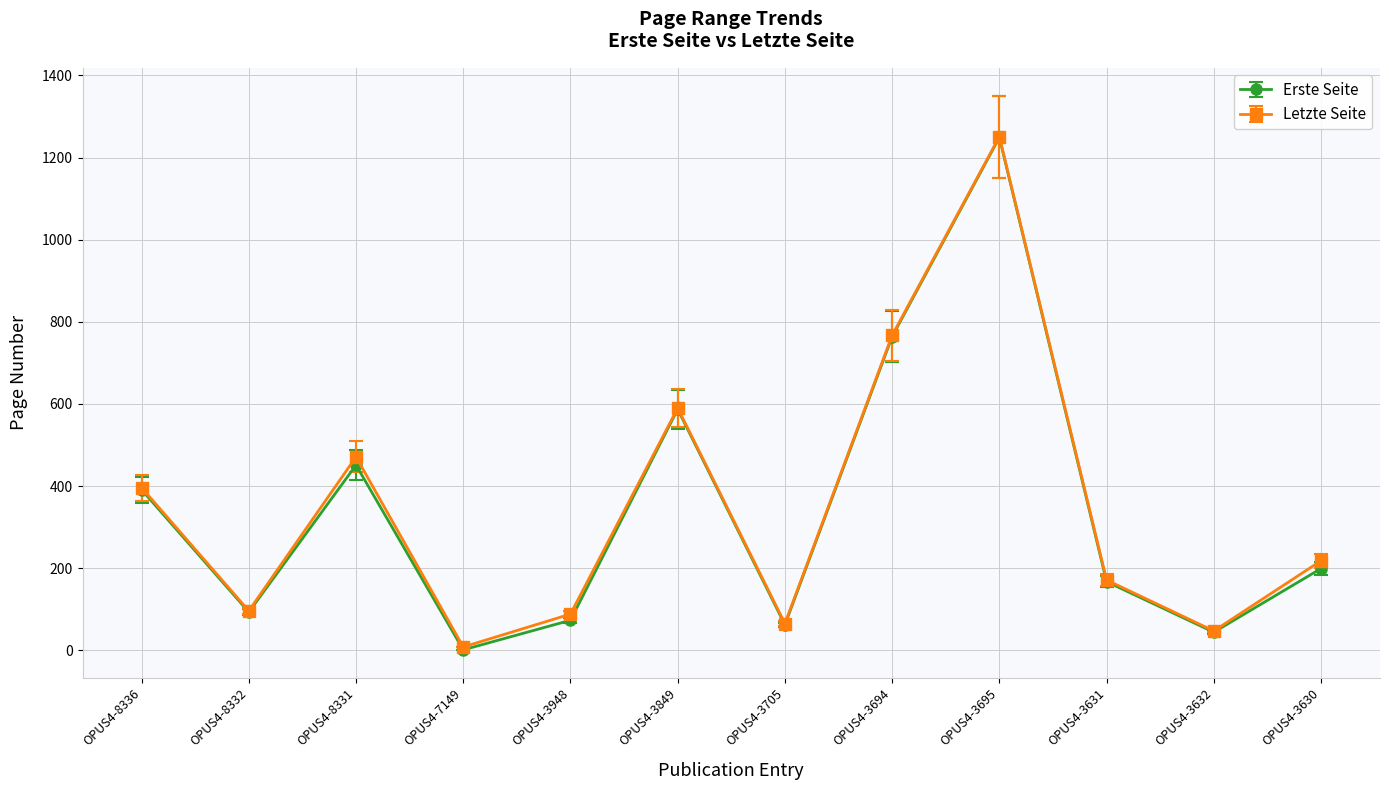

What is the label of the 11th point from the left?

OPUS4-3632